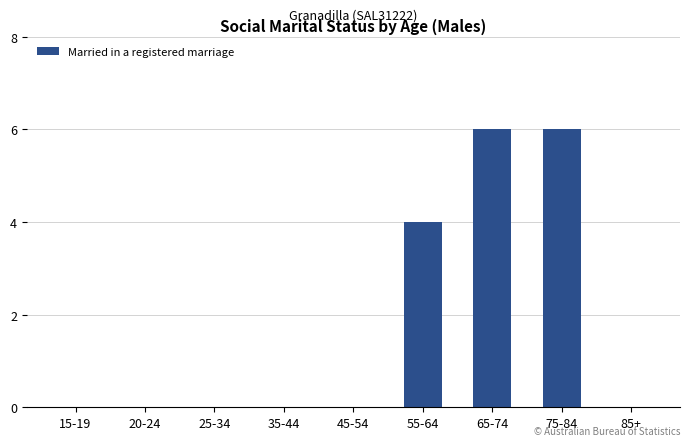

True or false: the data shows 3 at 35-44.

False